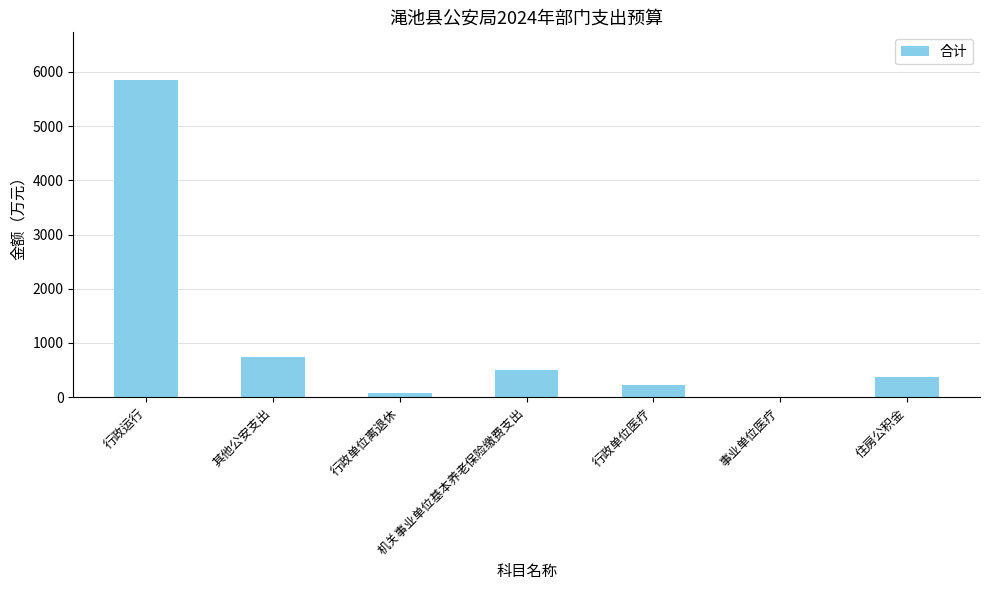

How many data points does each series have?

7